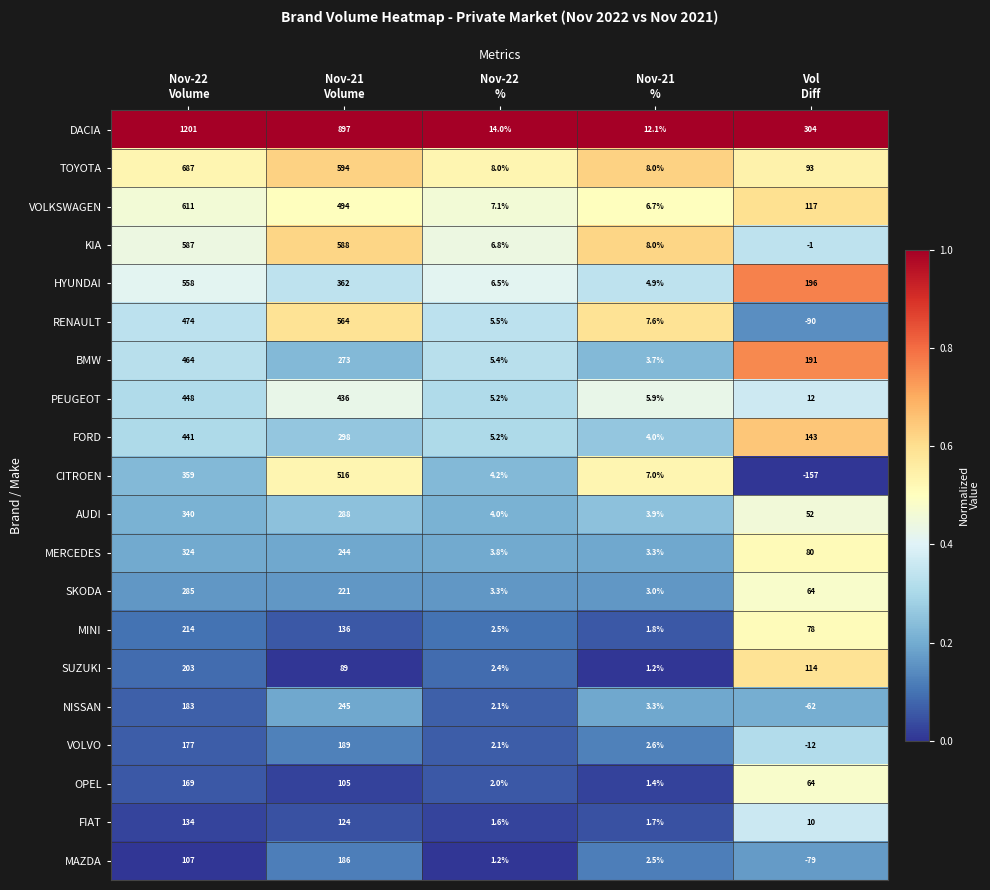

What is the spread (max minus min) of values at Nov-21
Volume?

808.0